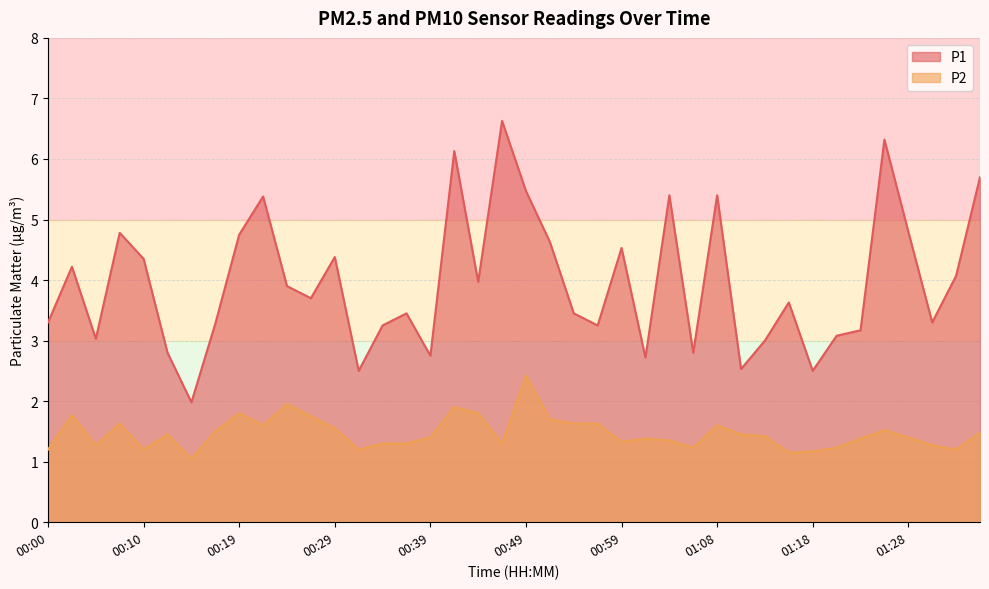

Reading left to right, transcribe all the data shown in this chart.

P1: 3.3	4.2	3.0	4.8	4.3	2.8	2.0	3.3	4.8	5.4	3.9	3.7	4.4	2.5	3.2	3.5	2.8	6.1	4.0	6.6	5.5	4.6	3.5	3.2	4.5	2.7	5.4	2.8	5.4	2.5	3.0	3.6	2.5	3.1	3.2	6.3	4.8	3.3	4.1	5.7
P2: 1.2	1.8	1.3	1.6	1.2	1.4	1.1	1.5	1.8	1.6	1.9	1.8	1.6	1.2	1.3	1.3	1.4	1.9	1.8	1.3	2.4	1.7	1.6	1.6	1.3	1.4	1.4	1.2	1.6	1.4	1.4	1.1	1.2	1.2	1.4	1.5	1.4	1.3	1.2	1.5